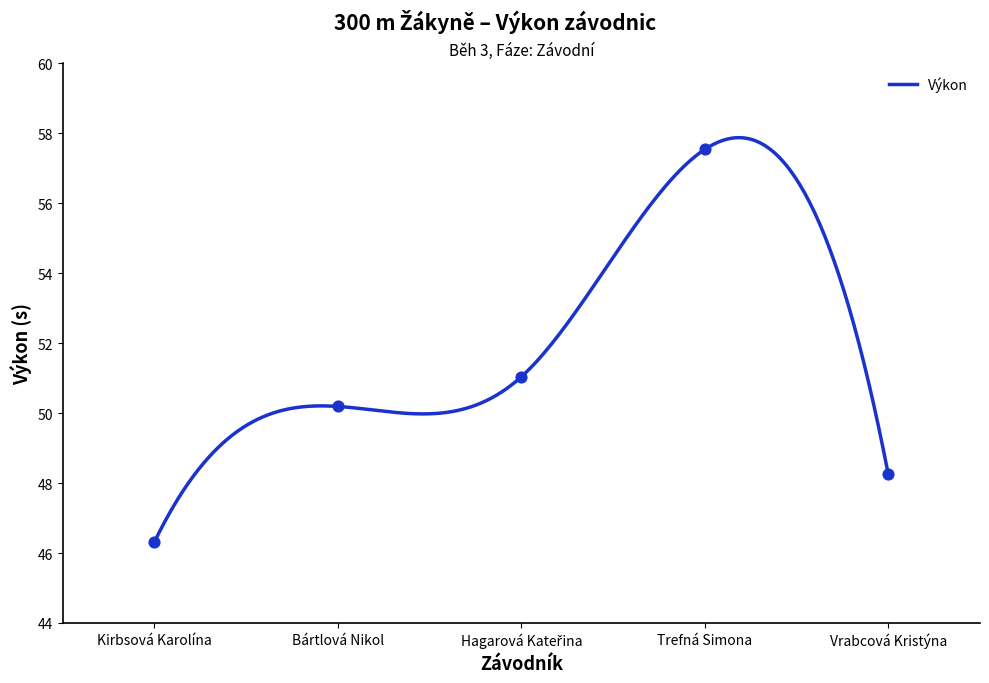

Between Trefná Simona and Kirbsová Karolína, which is larger?

Trefná Simona